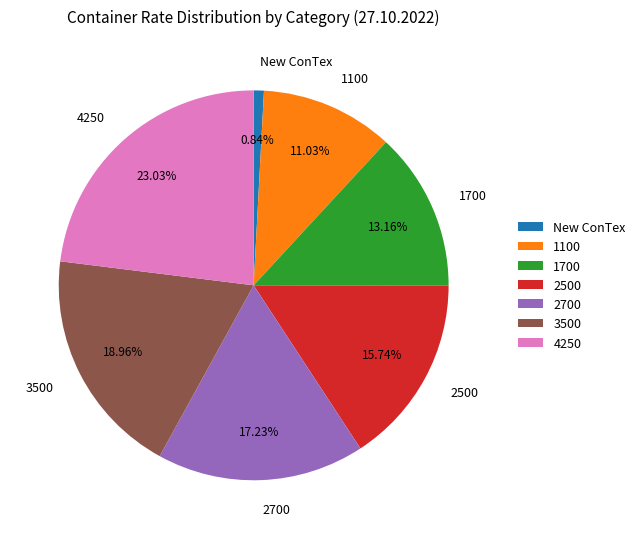

Is 2500 the majority of the pie?

No